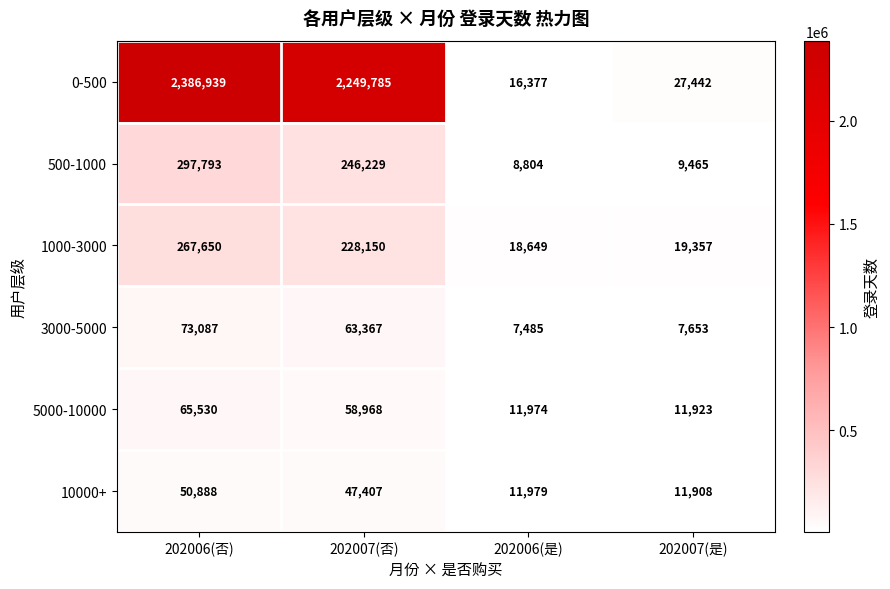

At how many categories does at least one series exceed 2329479?

1